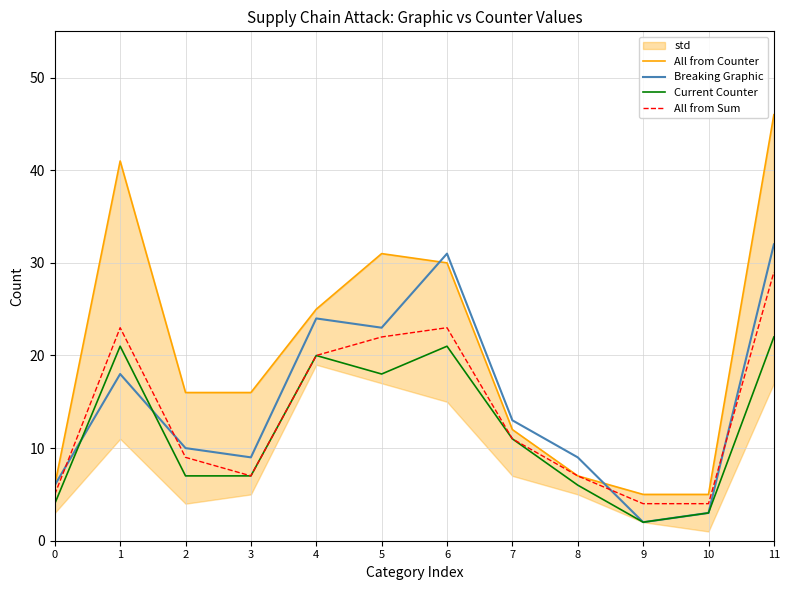

At which category does All from Sum reach its first local valley?

3